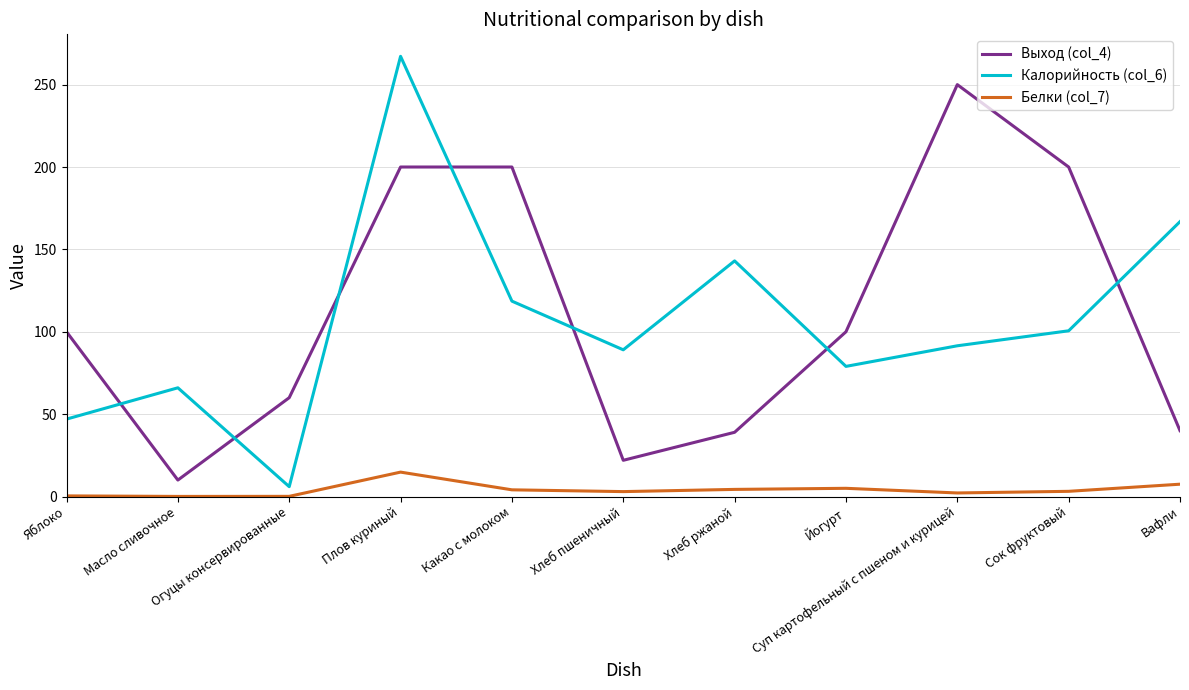

At which label does Выход (col_4) reach its peak?

Суп картофельный с пшеном и курицей